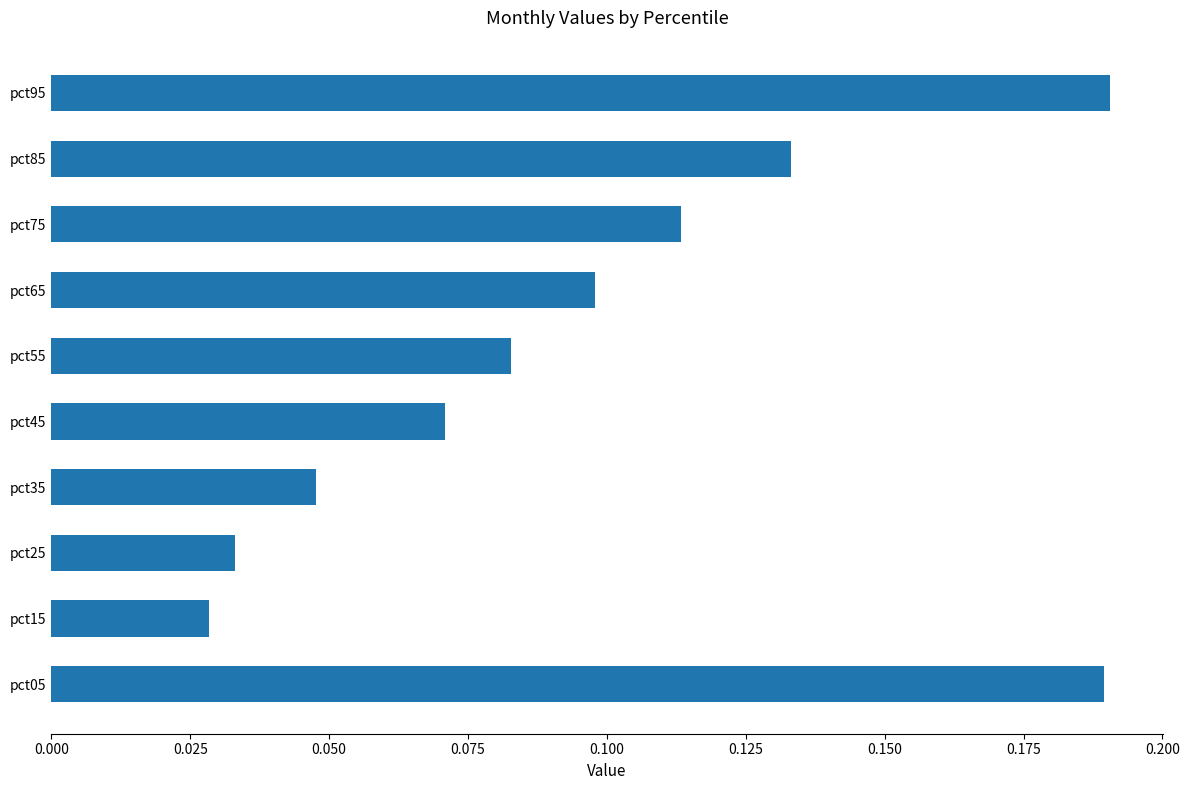

What is the change in value from pct45 to pct85?

+0.1